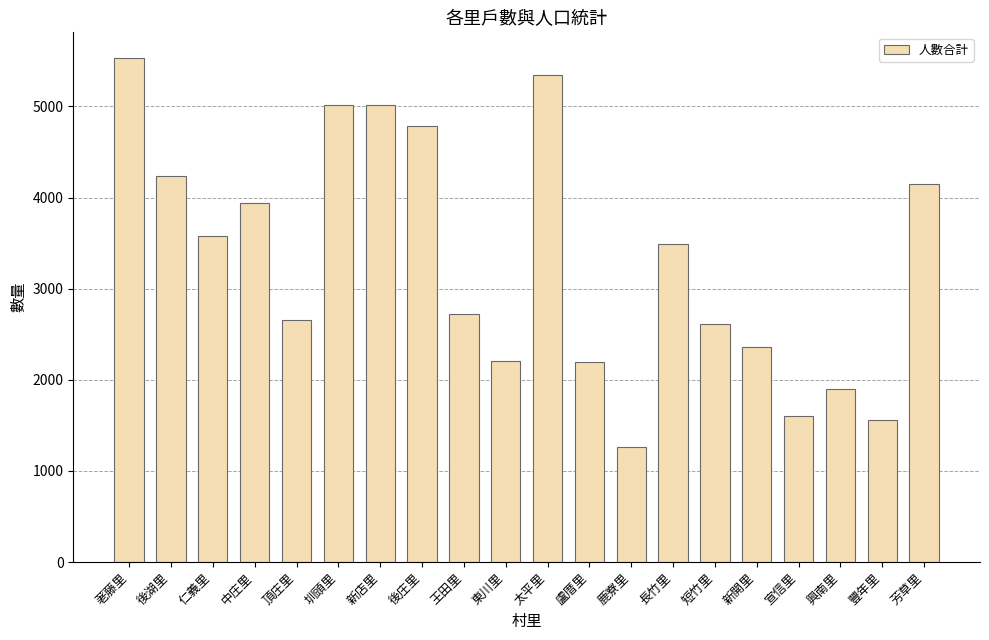

What is the difference between the second highest and minimum values?

4075